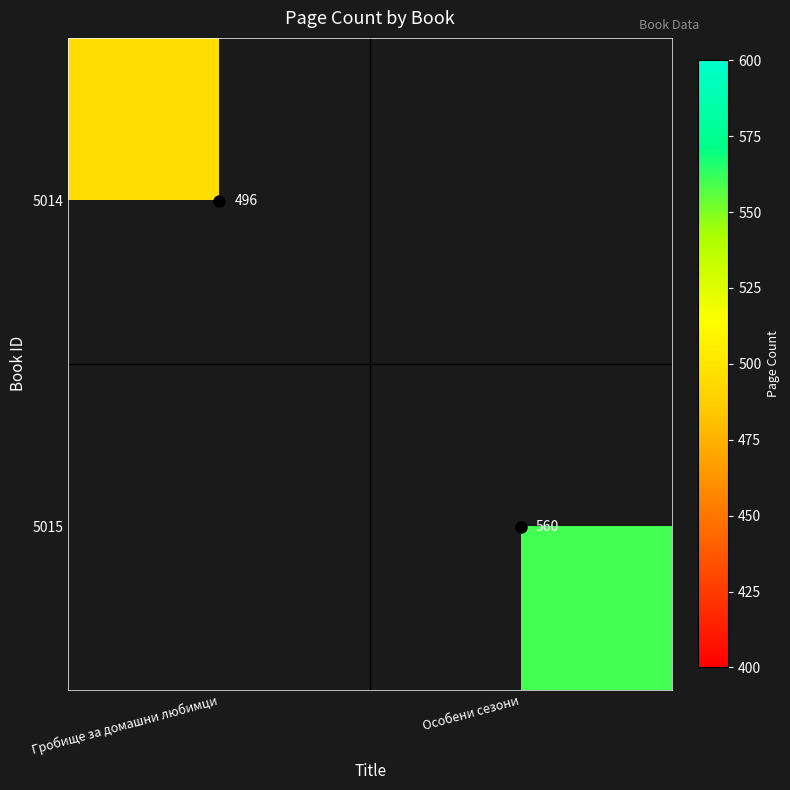

The value of 5014 at Гробище за домашни любимци is 496. True or false?

True